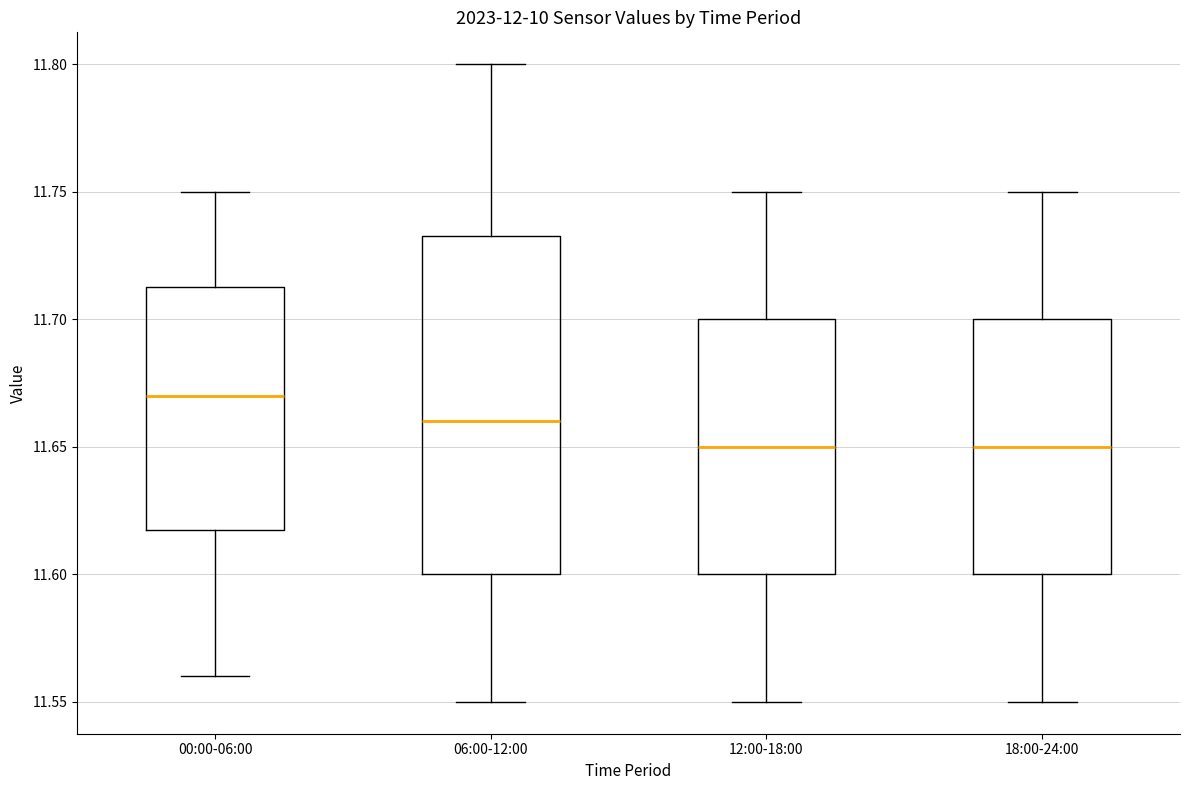

Where does the lower whisker of the box for 00:00-06:00 end on the y-axis? The values are not printed on the chart, so give them approximately, as read against the axis.

11.560